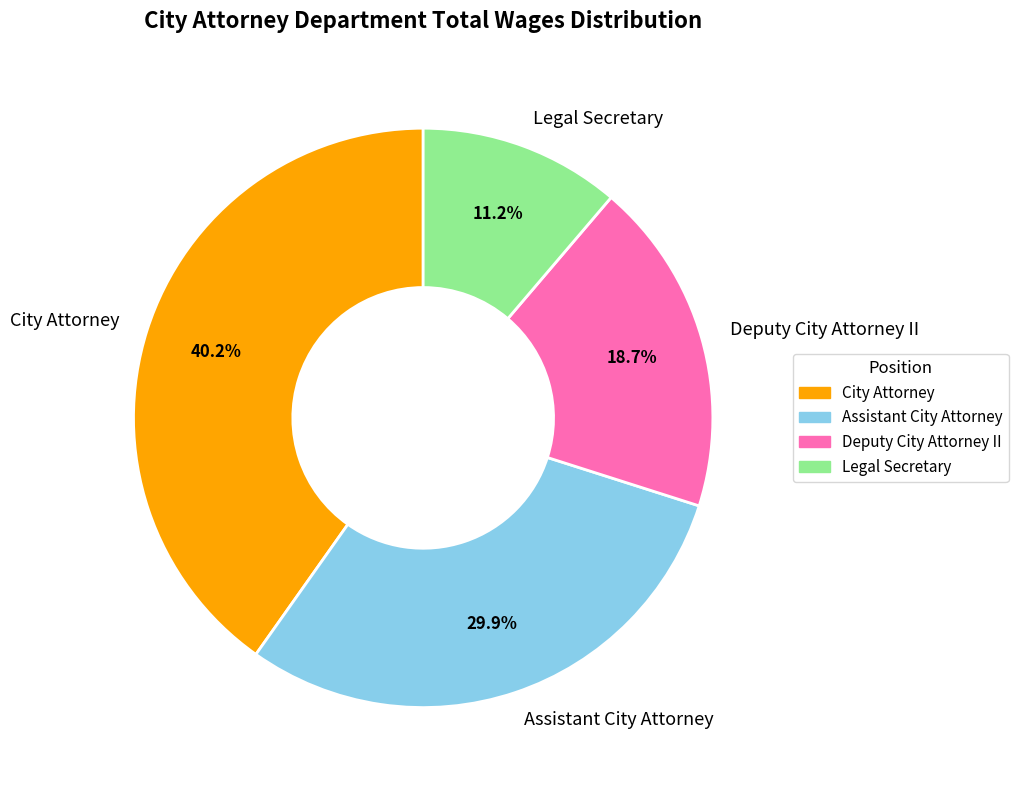

To the nearest percent, what percentage of the pie is Assistant City Attorney?

30%